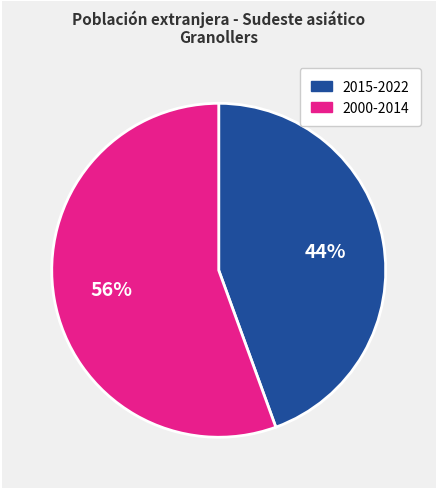

Does any single category account for the majority?

Yes